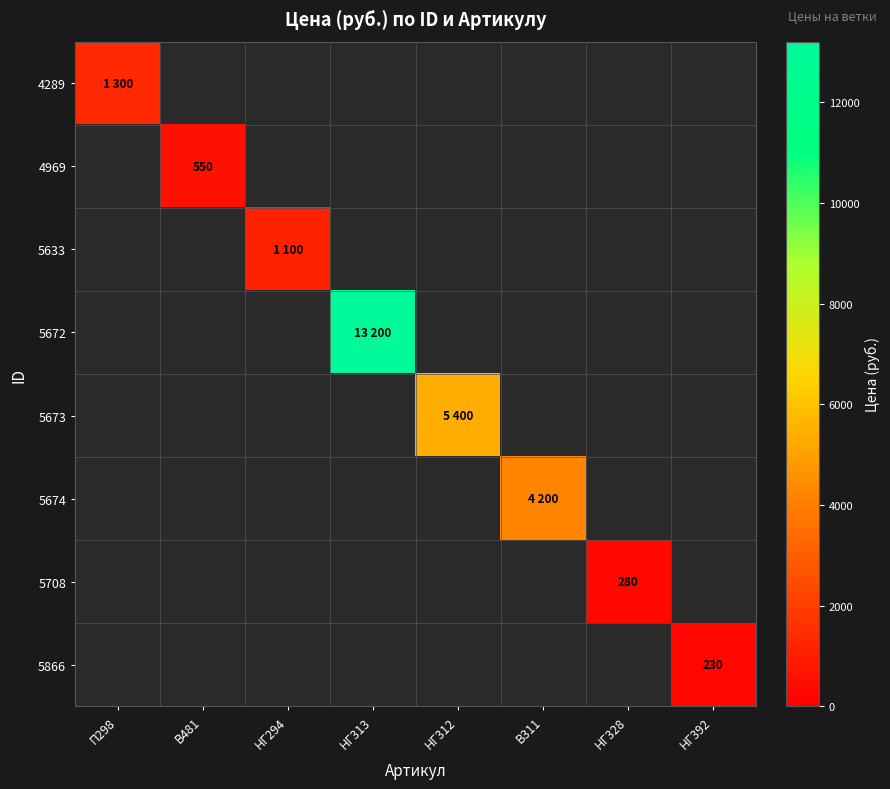

What is the smallest value displayed?

230.0